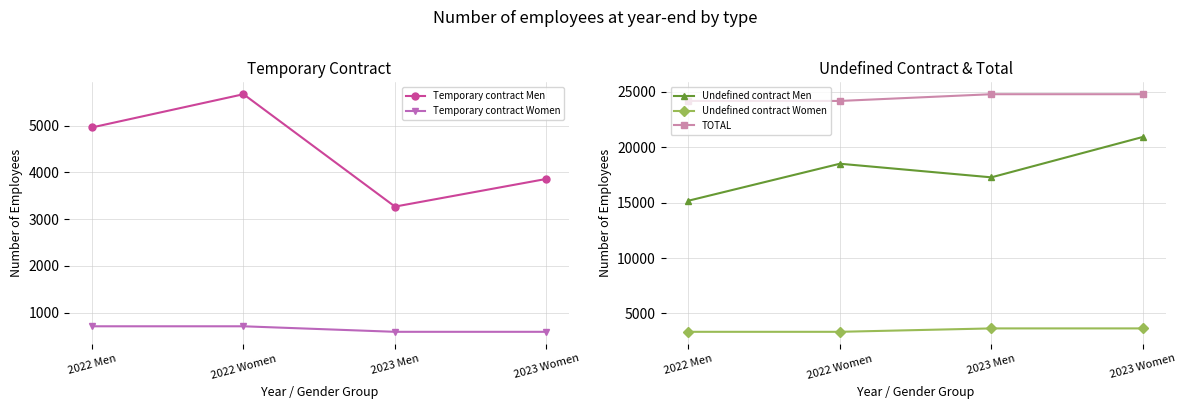

What is the highest value of the Undefined contract Men series?

20939